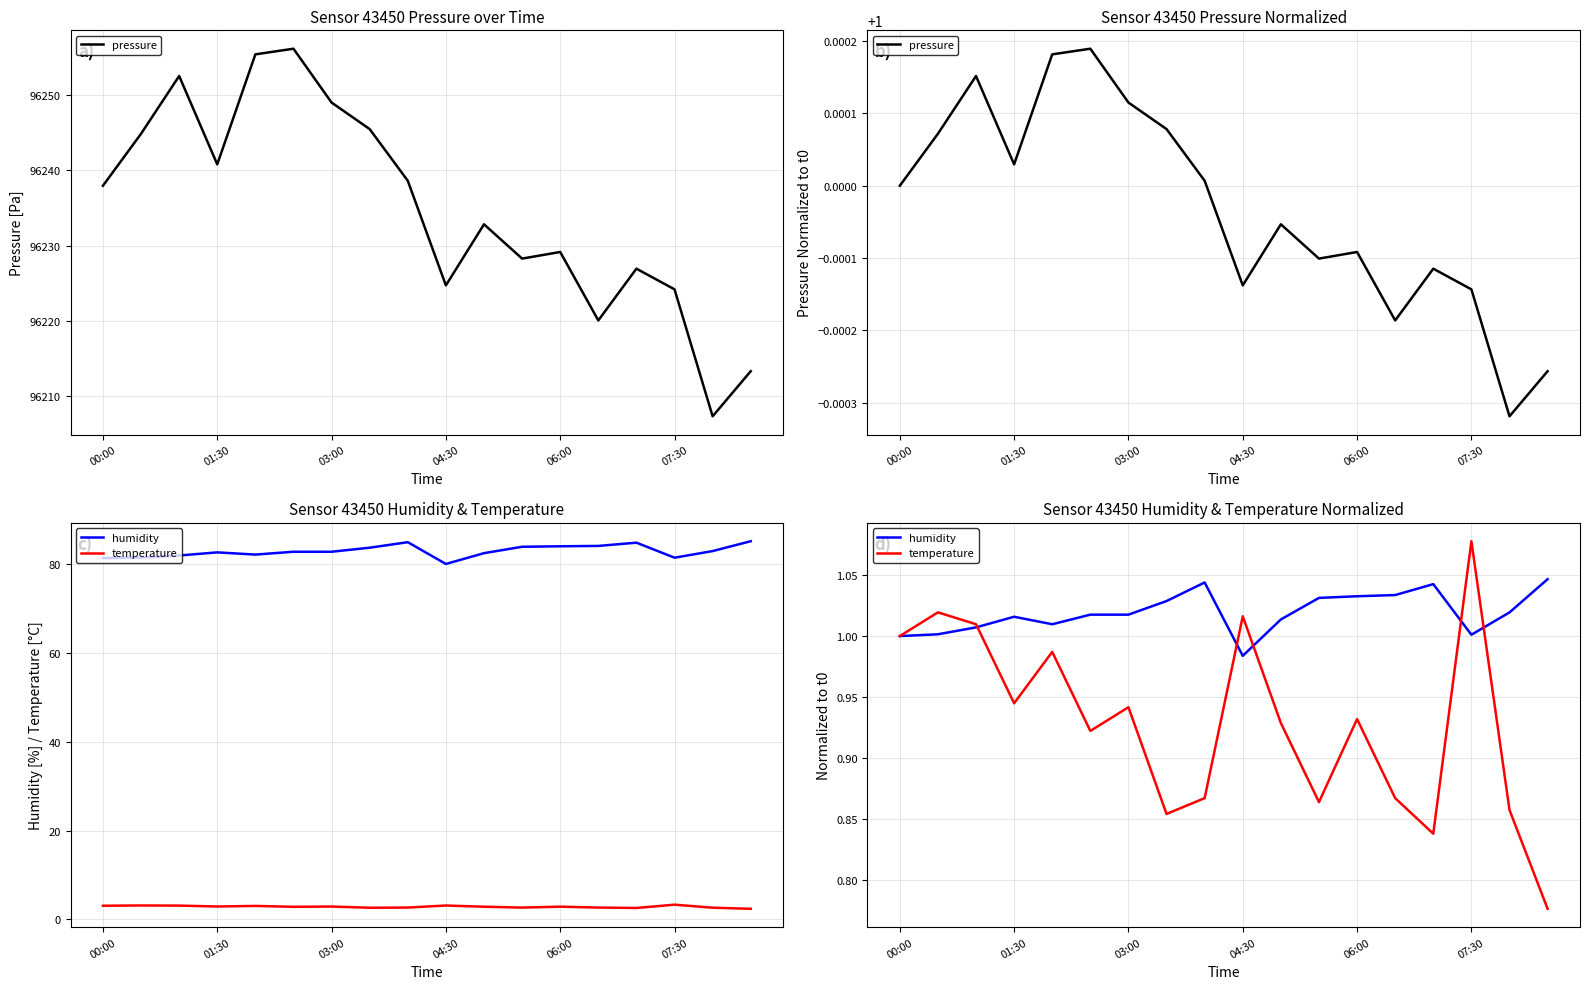

Which has a higher value, 11 or 10?

10